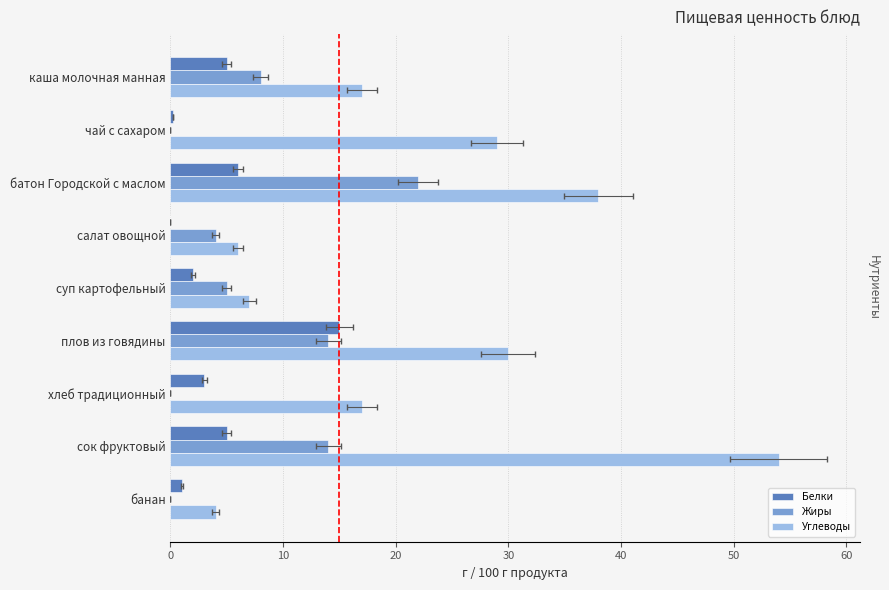

How many groups of bars are there?

9